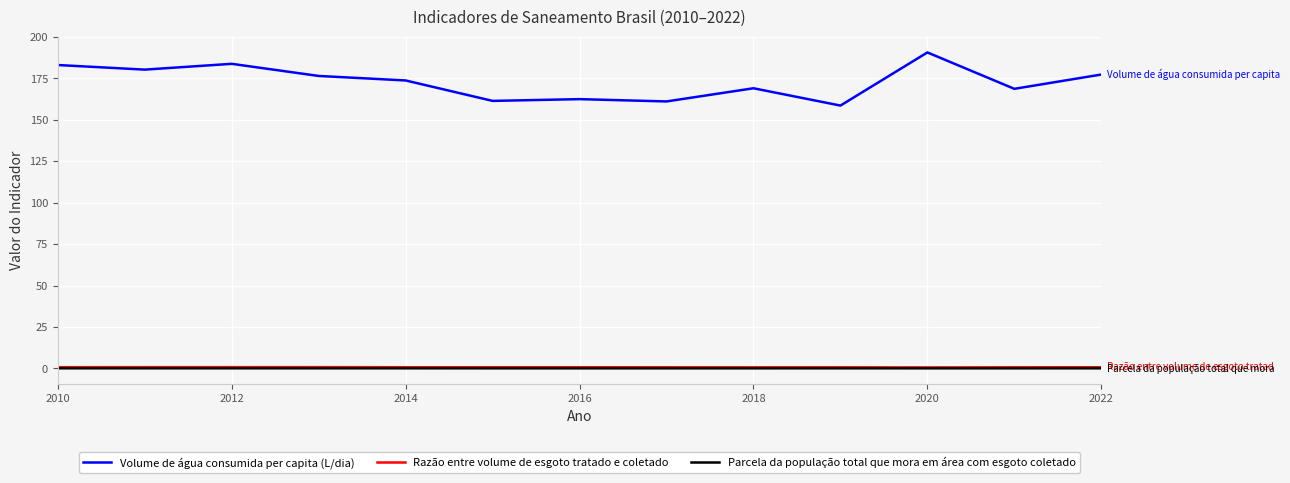

Which series has the largest total across all categories?

Volume de água consumida per capita (L/dia)